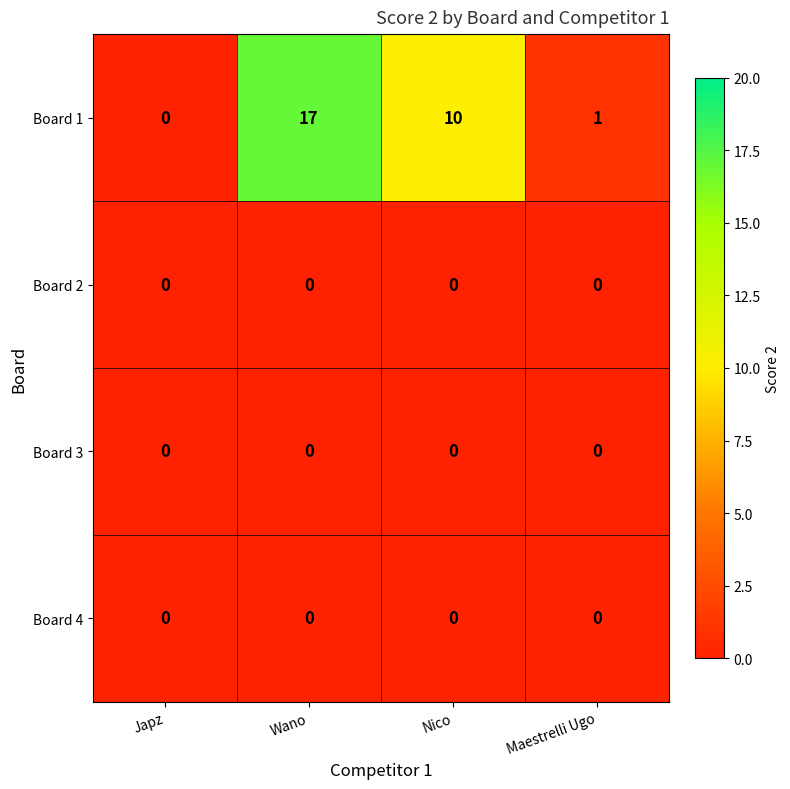

Which series has the largest total across all categories?

Board 1